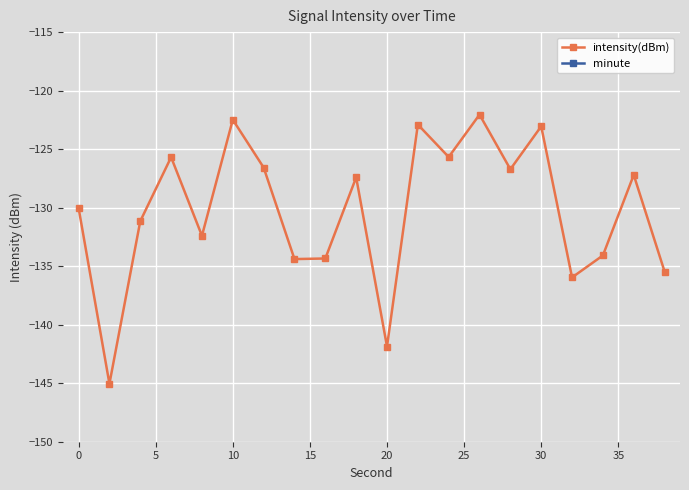

The value of intensity(dBm) at 0 is -191.0. True or false?

False